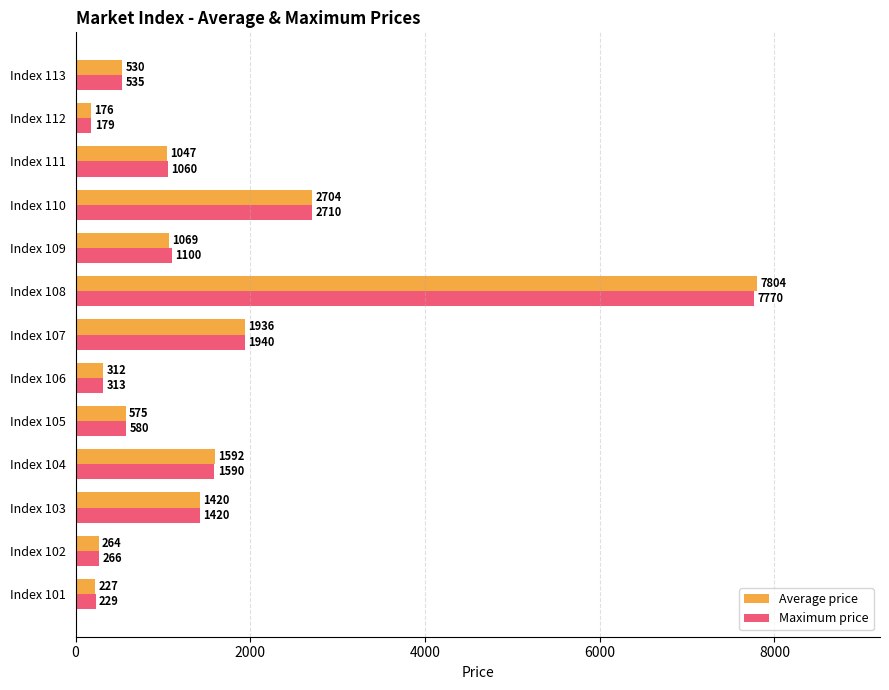

What is the sum of all Maximum price values?

19692